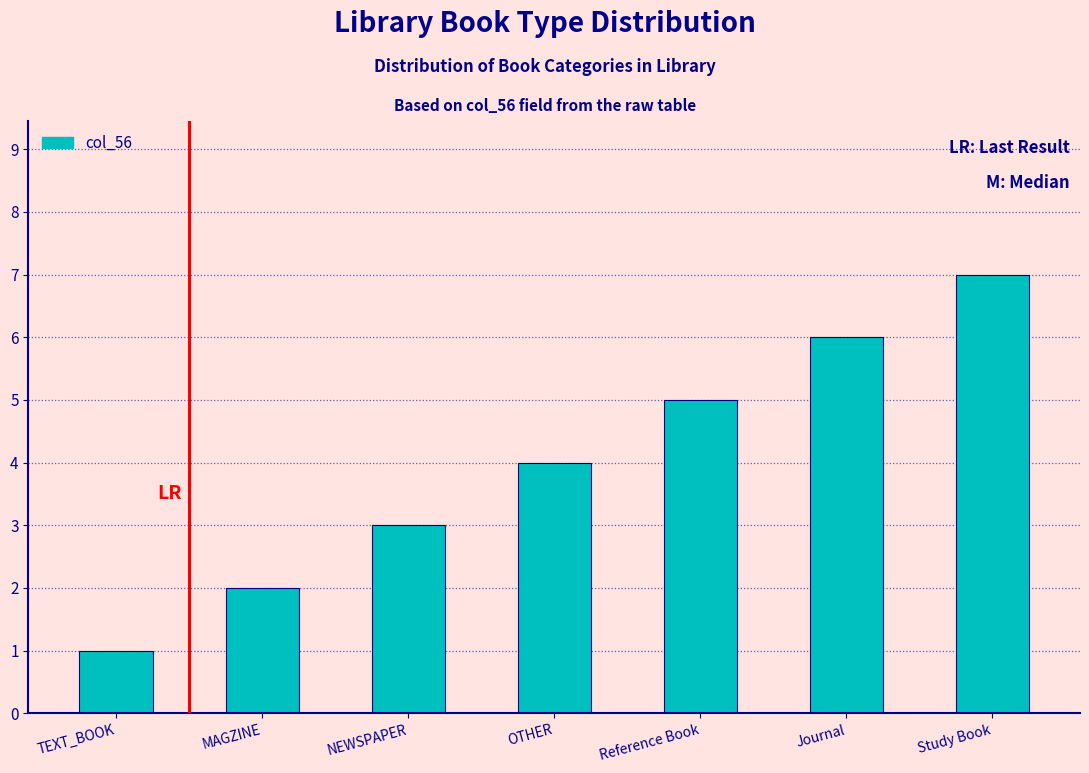

What is the label of the 6th bar from the right?

MAGZINE